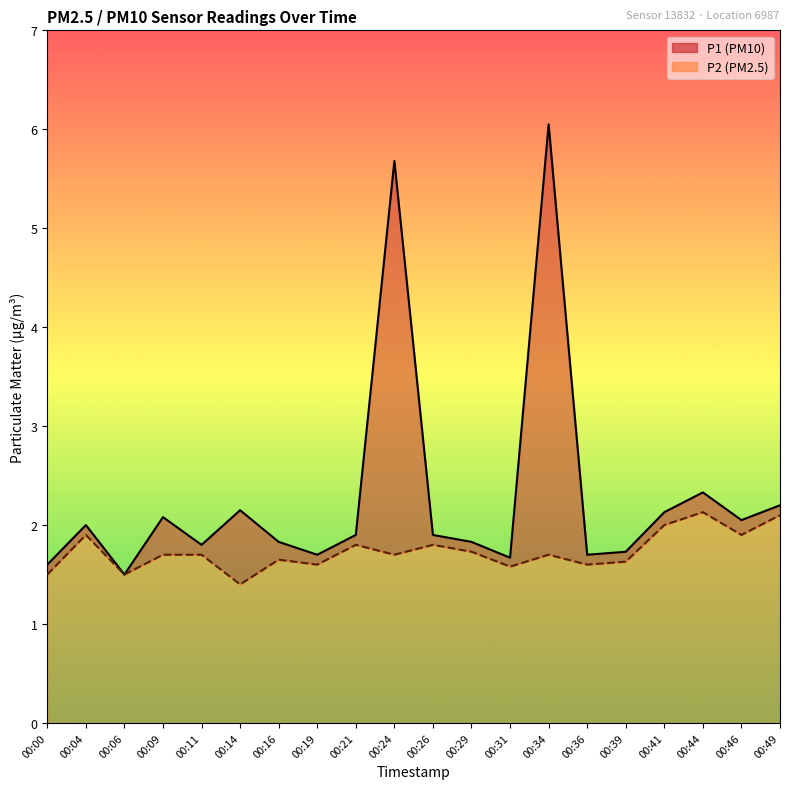

Which category has the lowest value across all series?

00:14